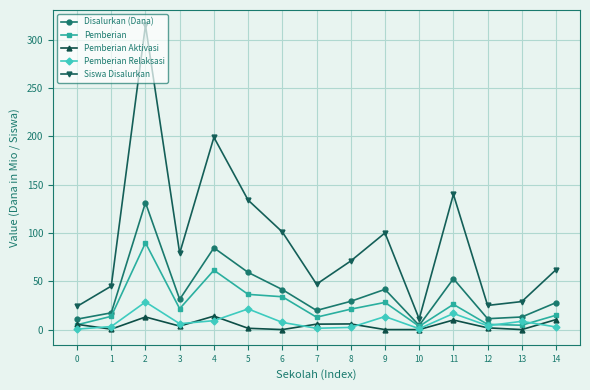

List the series in order of their peak value, highest first.

Siswa Disalurkan, Disalurkan (Dana), Pemberian, Pemberian Relaksasi, Pemberian Aktivasi